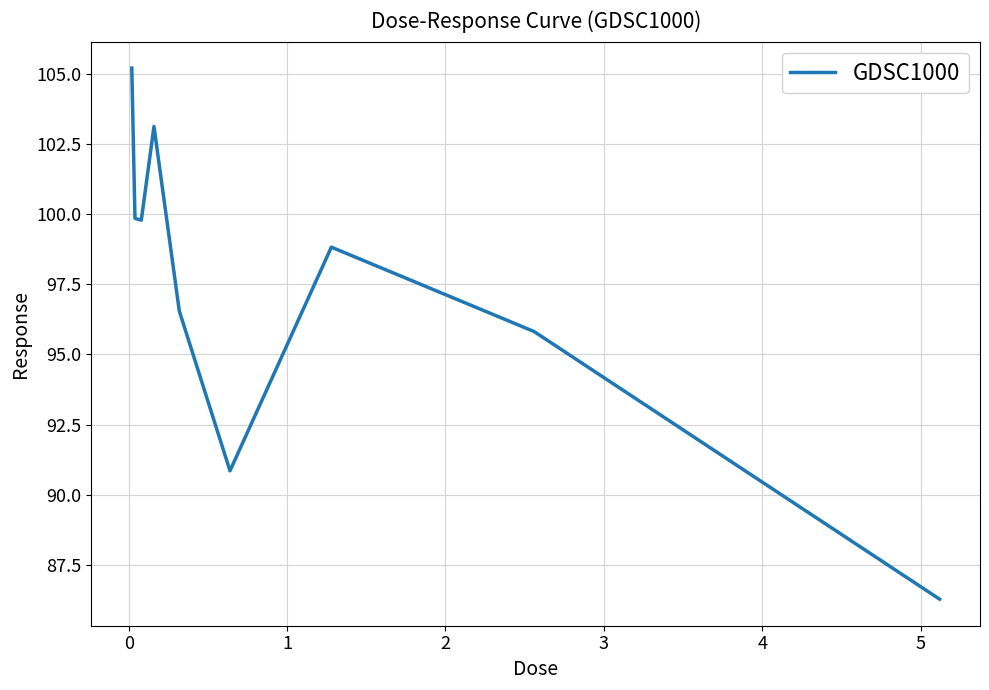

What is the smallest value displayed?

86.3